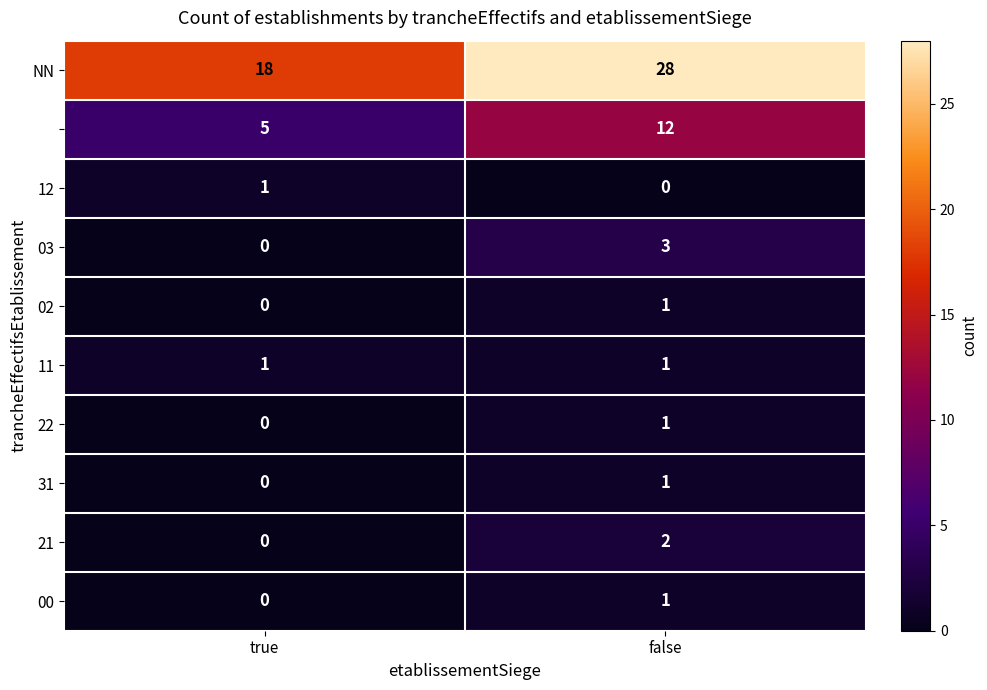

At which category is the sum across all series the highest?

false